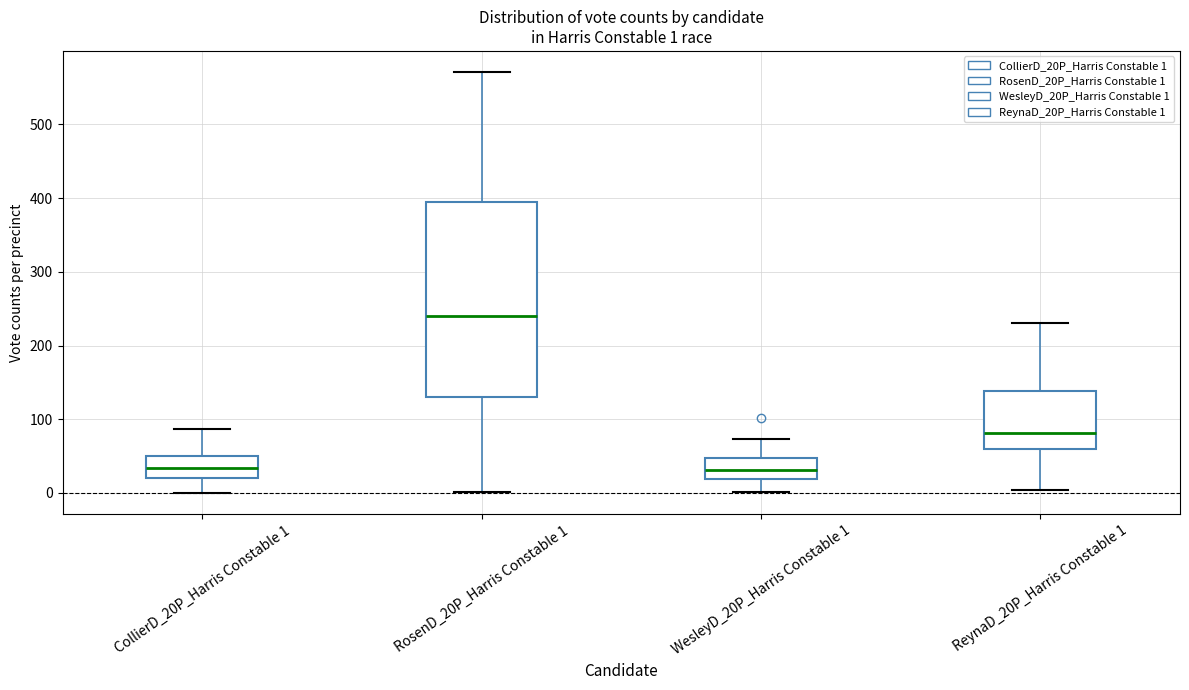

Comparing the boxes themselves (not the whiskers), which one is the tallest?

RosenD_20P_Harris Constable 1